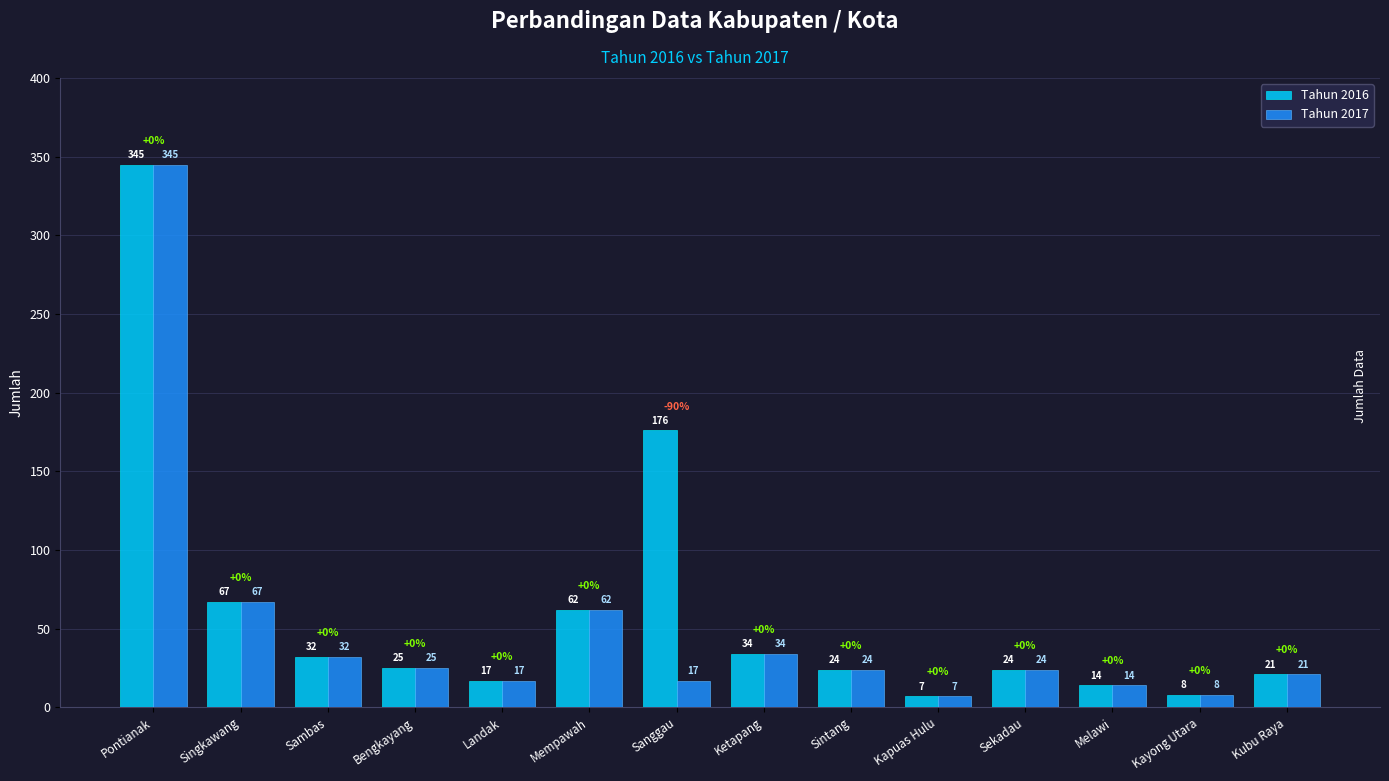

How many data points in Tahun 2016 are less than 25?

7